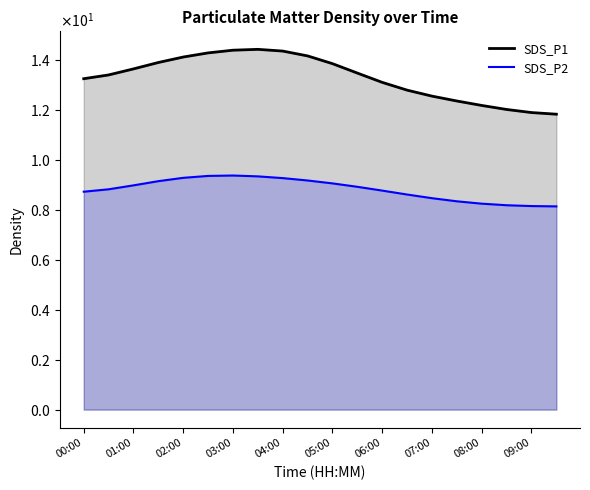

True or false: SDS_P1 and SDS_P2 cross at least once.

False